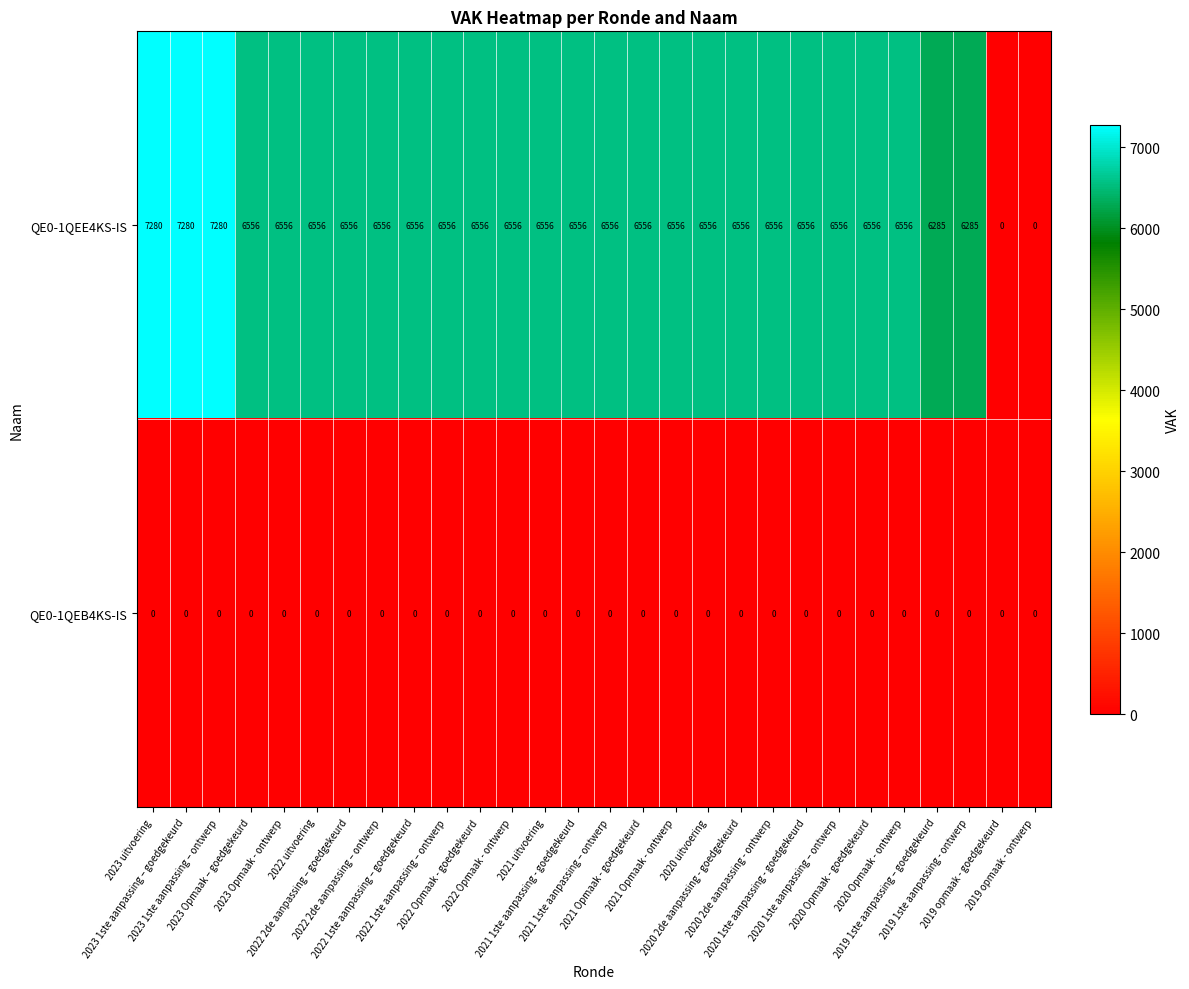

What is the highest value of the QE0-1QEE4KS-IS series?

7280